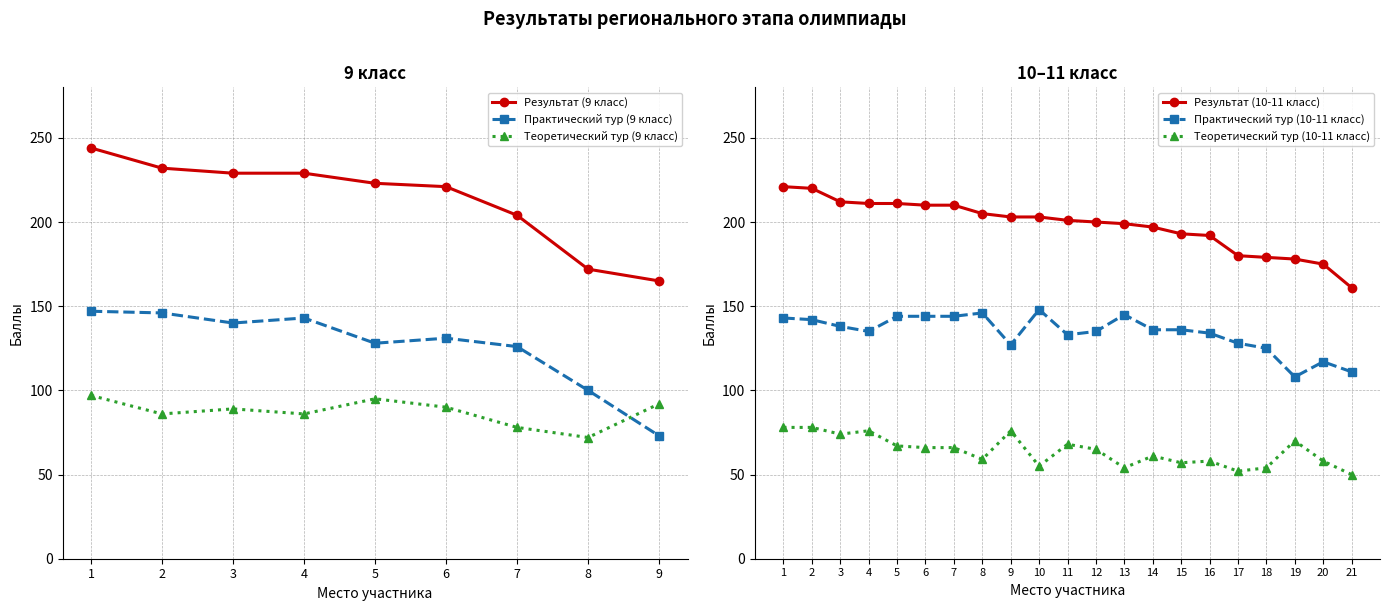

Which label corresponds to the largest value in the chart?

1